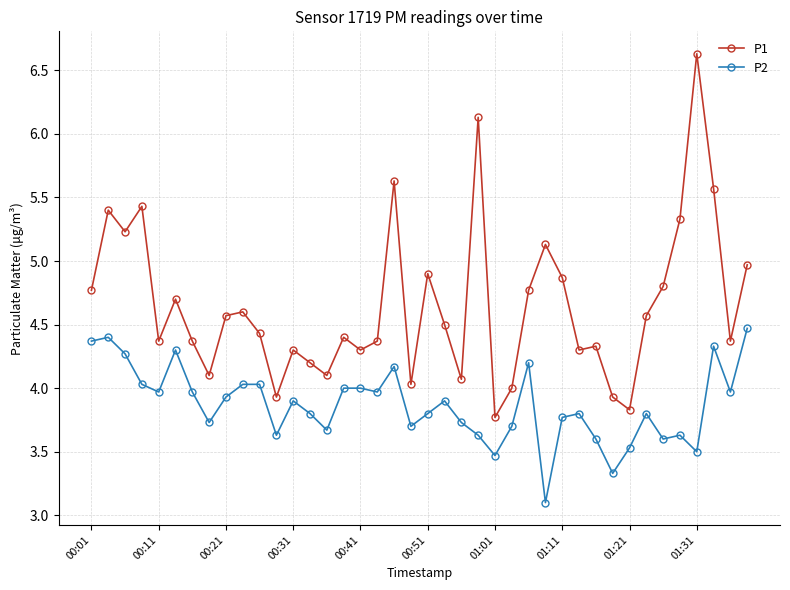

True or false: P2 and P1 cross at least once.

False